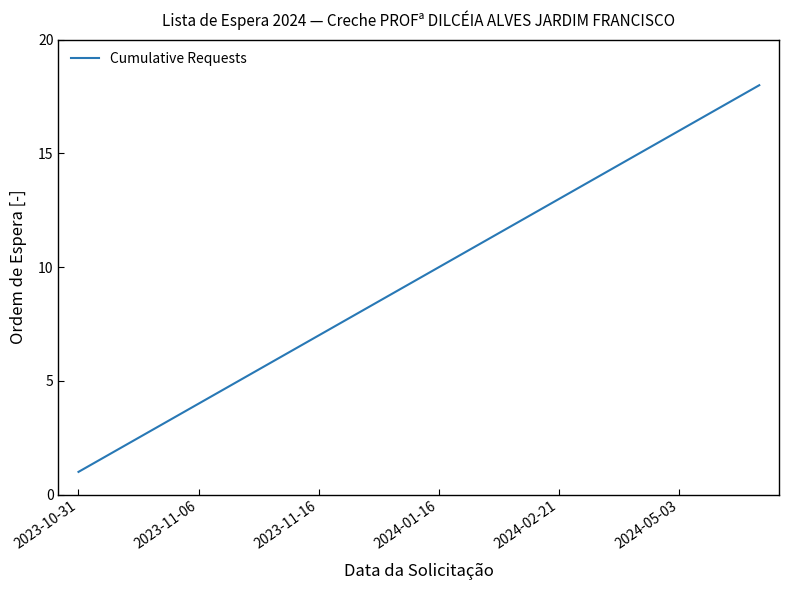

What is the greatest value displayed?

18